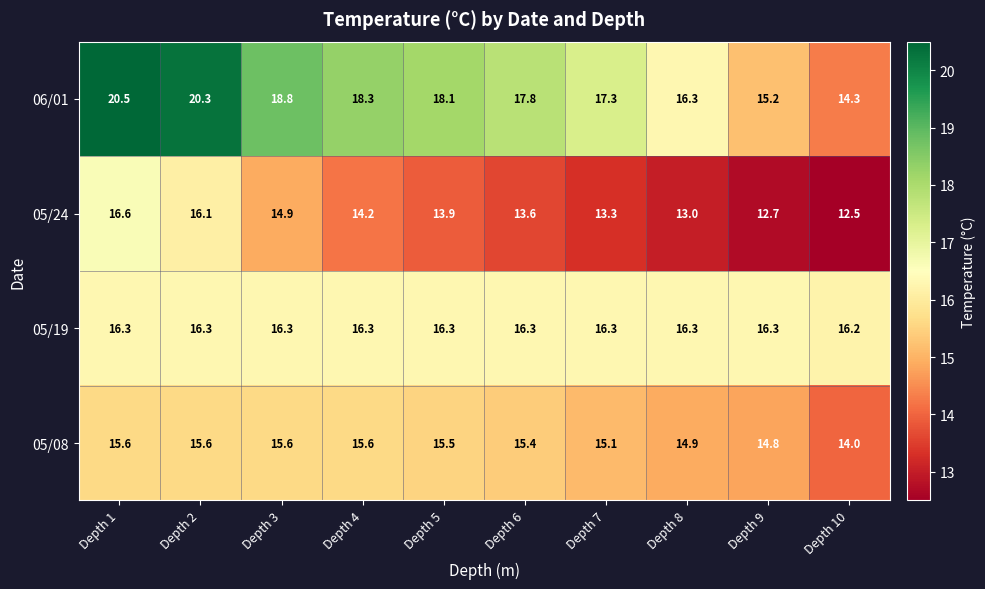

Is the value of 05/08 at Depth 5 greater than the value of 05/19 at Depth 4?

No